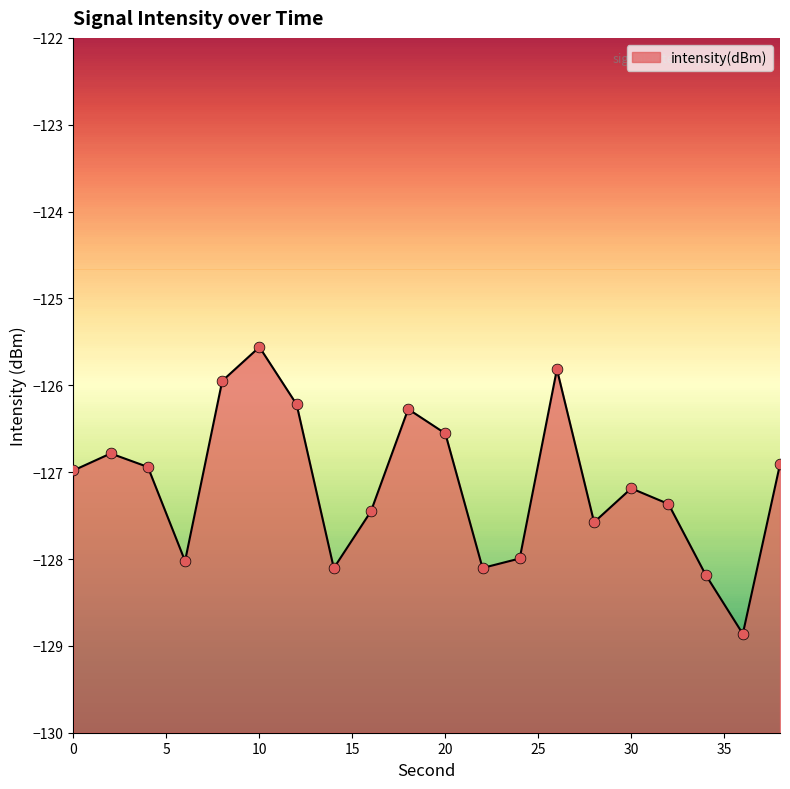

Between 4 and 38, which is larger?

38